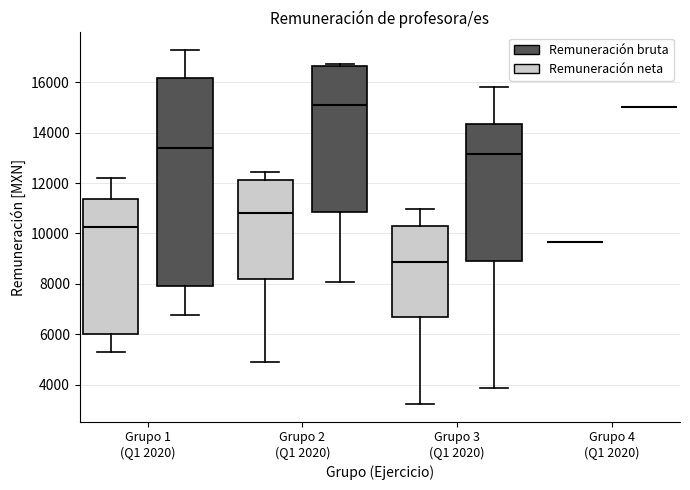

Reading left to right, read every box against the y-axis: the position of its median line, the range the box covers, and the ends of its whiskers. The values are not printed on the chart, so give them approximately, as read against the axis.

Grupo 1 (Q1 2020) (Remuneración neta): median 10200, box 6000 to 11400, whiskers 5400 to 12200
Grupo 1 (Q1 2020) (Remuneración bruta): median 13400, box 8000 to 16200, whiskers 6800 to 17200
Grupo 2 (Q1 2020) (Remuneración neta): median 10800, box 8200 to 12200, whiskers 4800 to 12400
Grupo 2 (Q1 2020) (Remuneración bruta): median 15200, box 10800 to 16600, whiskers 8000 to 16800
Grupo 3 (Q1 2020) (Remuneración neta): median 8800, box 6600 to 10400, whiskers 3200 to 11000
Grupo 3 (Q1 2020) (Remuneración bruta): median 13200, box 9000 to 14400, whiskers 3800 to 15800
Grupo 4 (Q1 2020) (Remuneración neta): box collapsed to a line at 9600, whiskers 9600 to 9600
Grupo 4 (Q1 2020) (Remuneración bruta): box collapsed to a line at 15000, whiskers 15000 to 15000